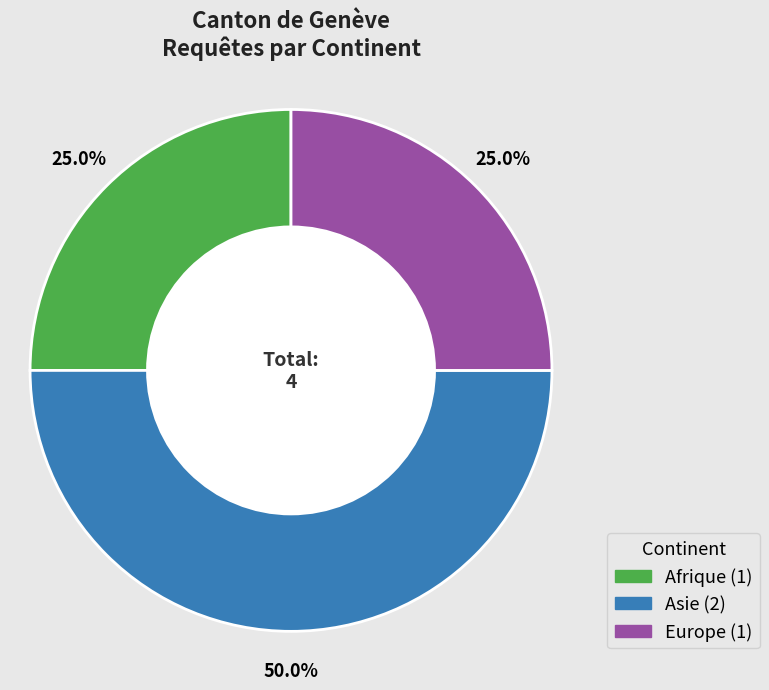

How many segments does this pie chart have?

3